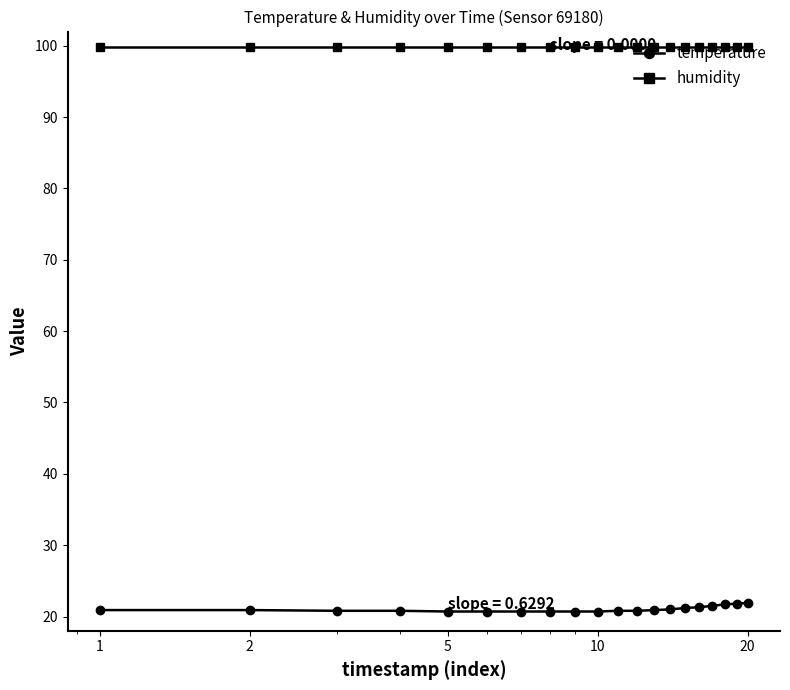

What is the average value of the temperature series?

21.0